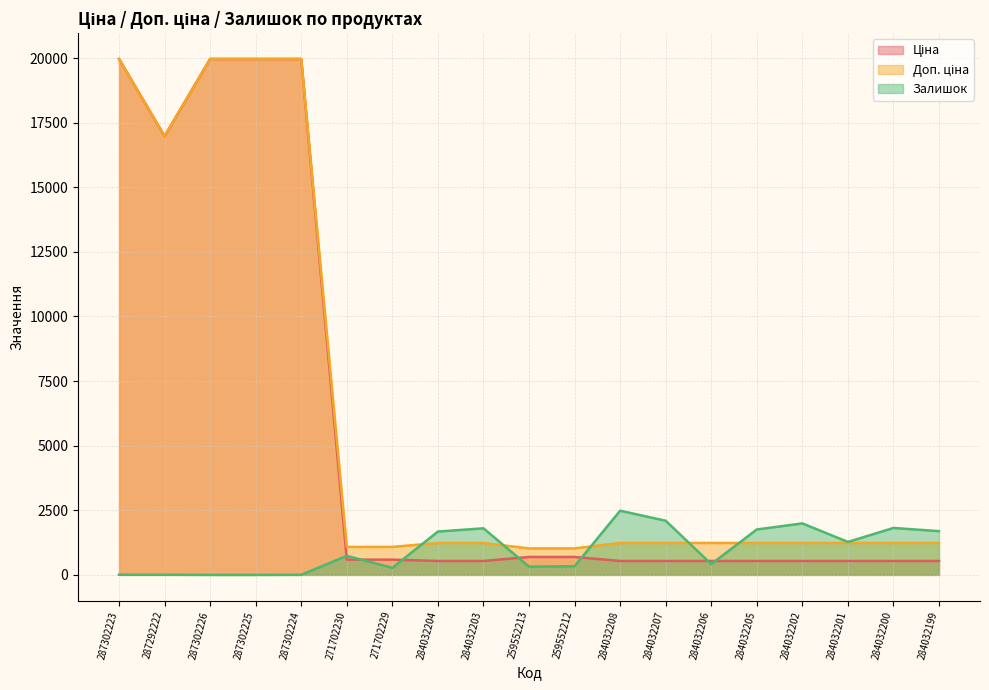

Does the chart display data point markers on the line(s)?

No